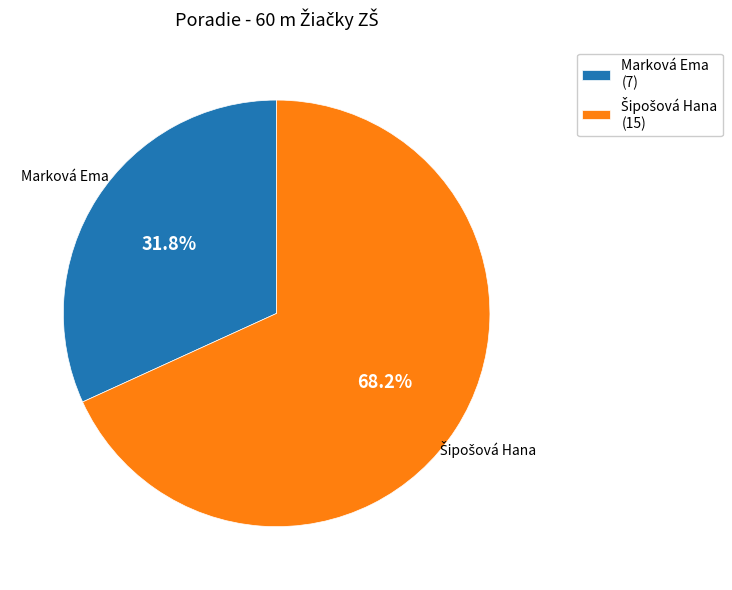

Is Marková Ema the majority of the pie?

No